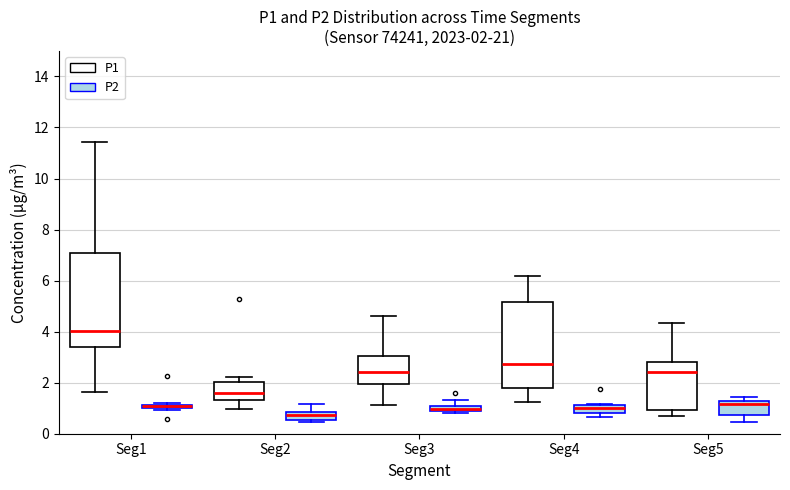

Which box is the tallest, from its lower edge to its upper edge?

Seg1 (P1)